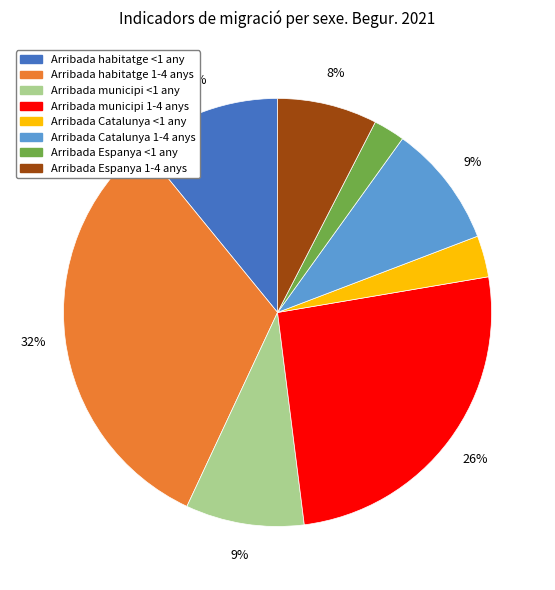

Which slice is the largest?

Arribada habitatge 1-4 anys